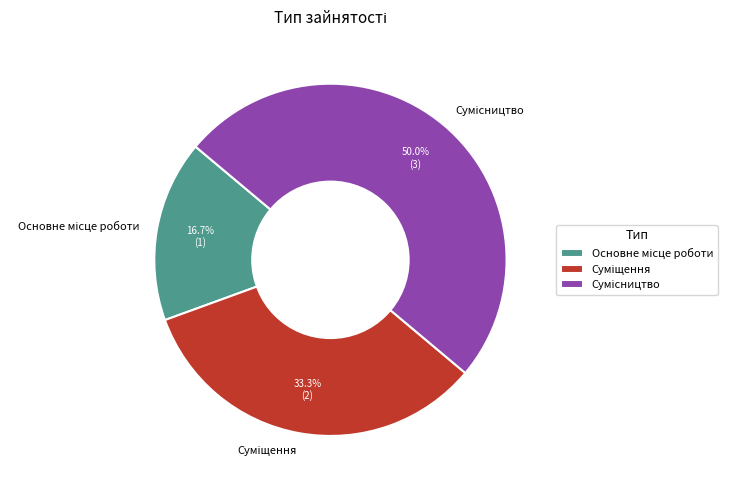

Is there a majority slice in this chart?

No